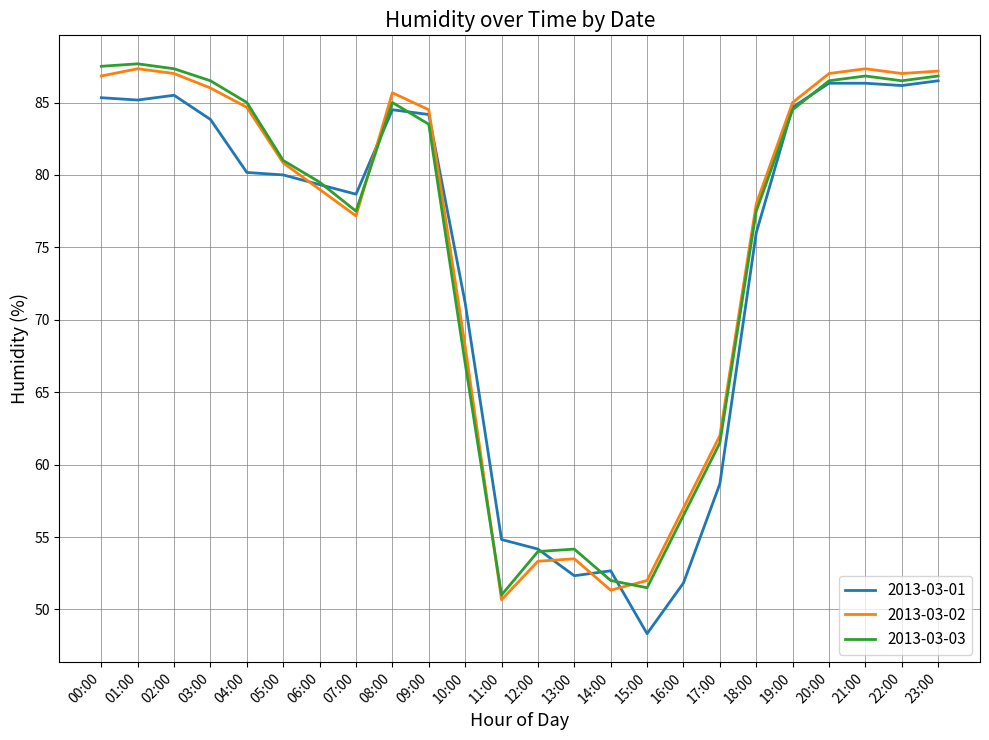

True or false: 2013-03-01 has a value of 87.4 at 12:00.

False